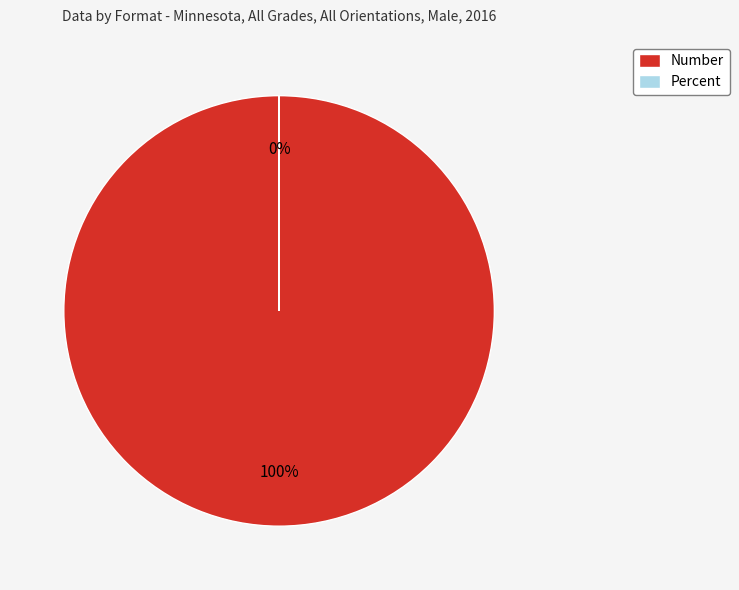

How many slices are in this pie chart?

2